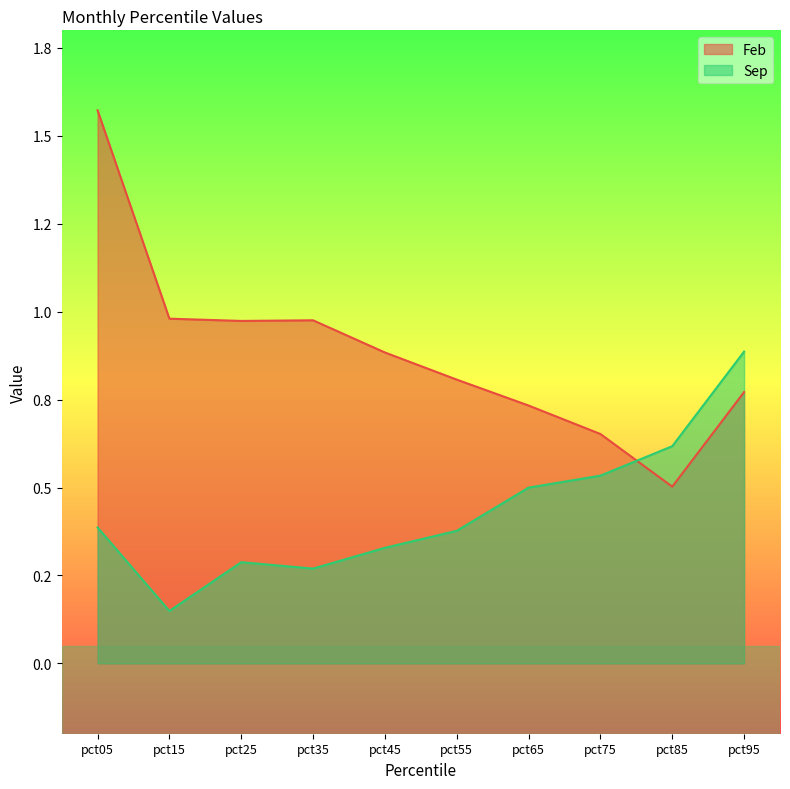

Which series has the widest spread of values?

Feb